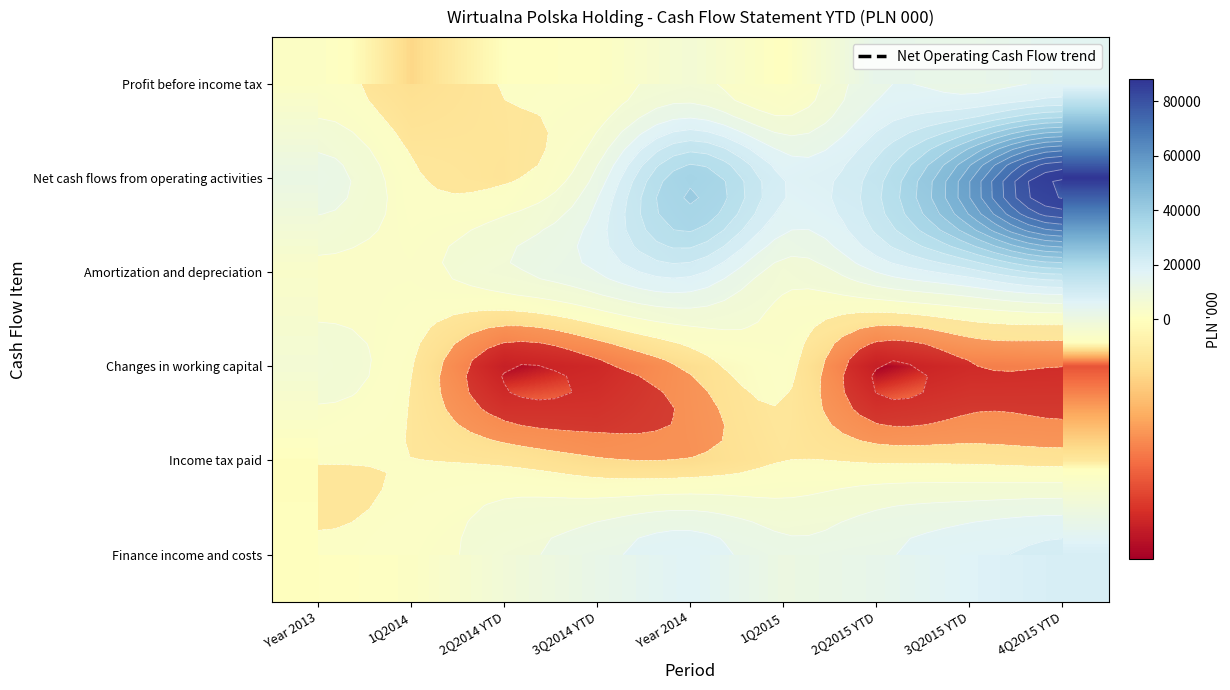

What value does the Amortization and depreciation series have at Year 2013, to the nearest 10?

3220